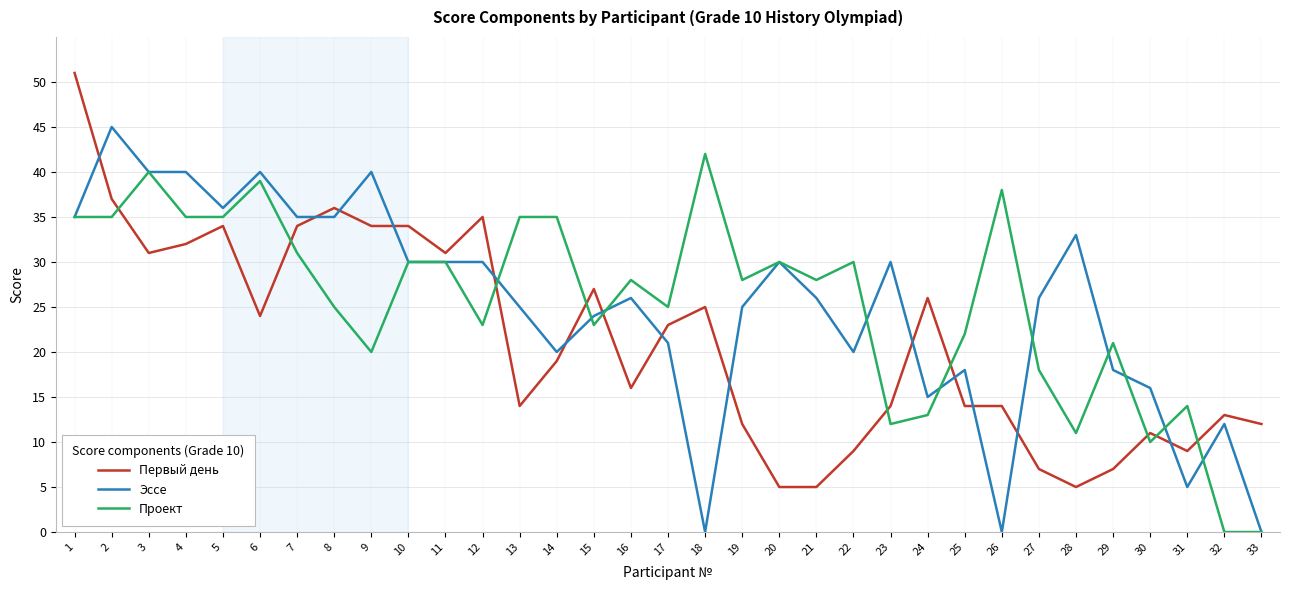

True or false: Эссе and Проект intersect in this chart.

True